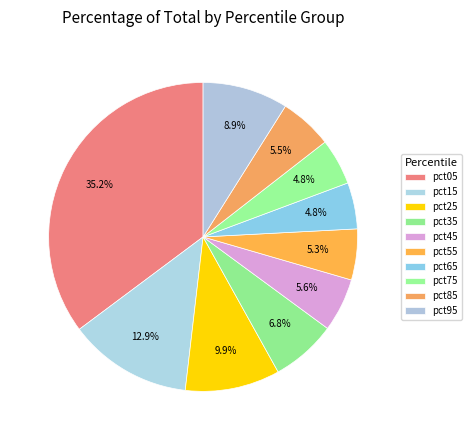

Is there any slice that represents more than half of the pie?

No